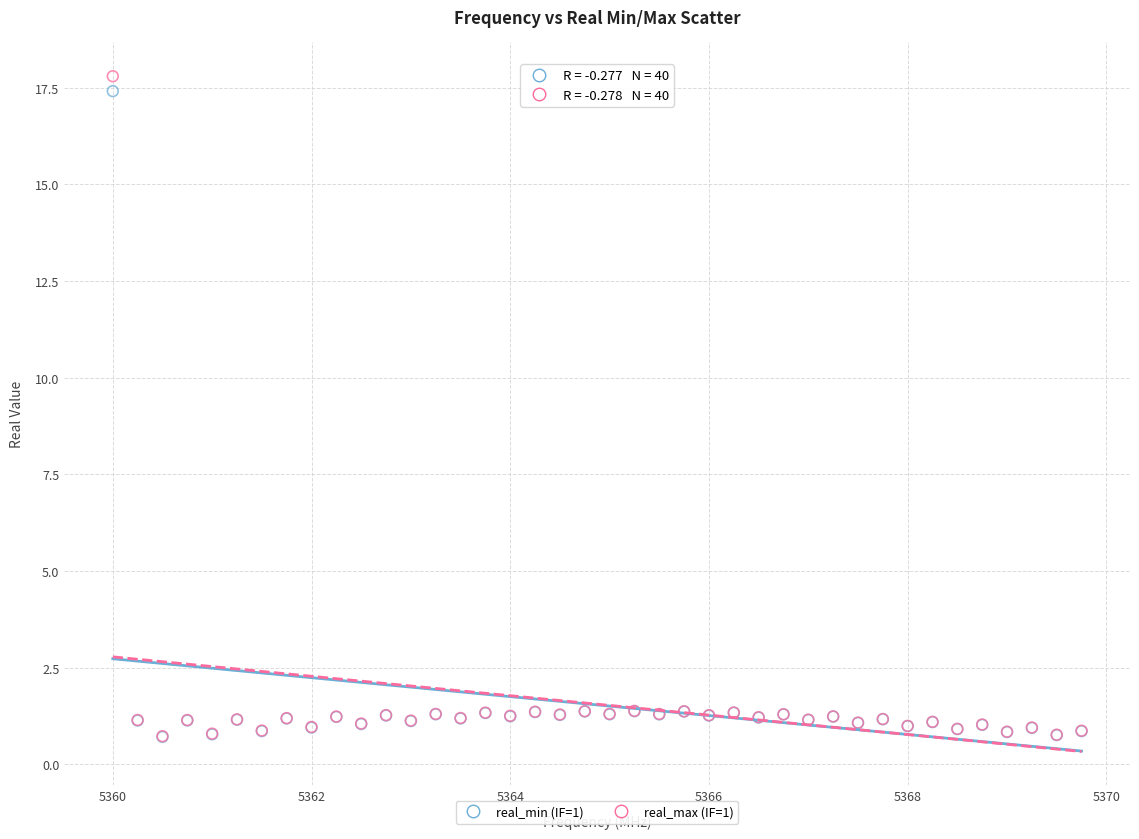

What are all the series names shown in the legend?

real_min (IF=1), real_max (IF=1)